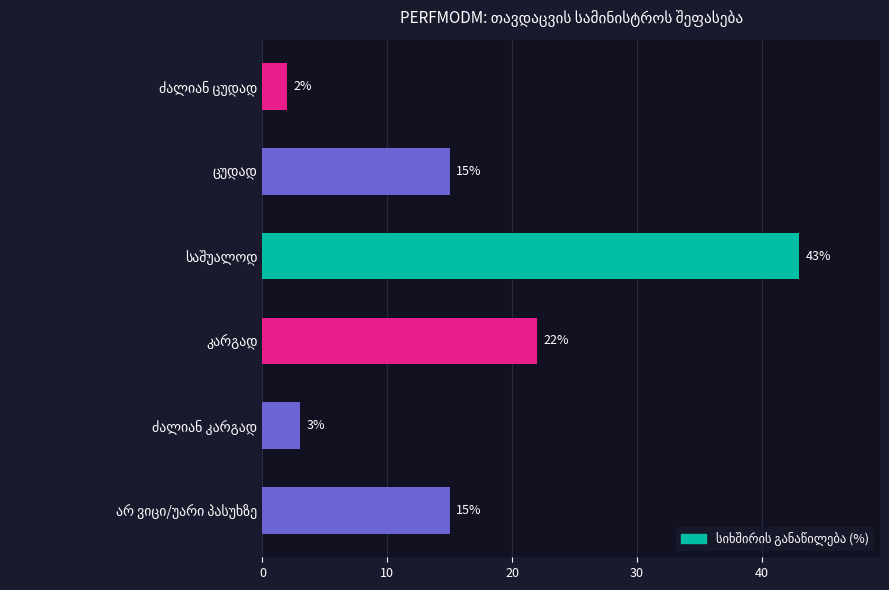

What is the greatest value displayed?

43